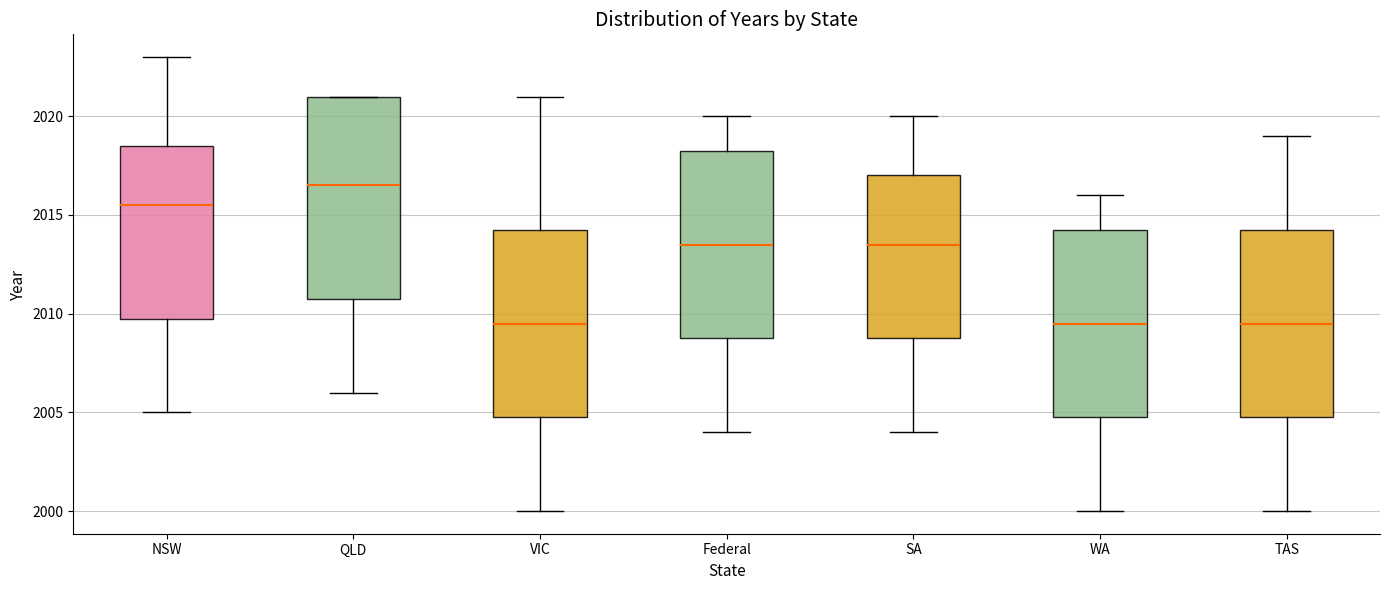

Reading left to right, transcribe this box plot: for each box, give where its median line is, the range the box spans, and where its two whiskers end, as read against the y-axis. The values are not printed on the chart, so give them approximately, as read against the axis.

NSW: median 2015.5, box 2010.0 to 2018.5, whiskers 2005.0 to 2023.0
QLD: median 2016.5, box 2011.0 to 2021.0, whiskers 2006.0 to 2021.0
VIC: median 2009.5, box 2005.0 to 2014.5, whiskers 2000.0 to 2021.0
Federal: median 2013.5, box 2009.0 to 2018.5, whiskers 2004.0 to 2020.0
SA: median 2013.5, box 2009.0 to 2017.0, whiskers 2004.0 to 2020.0
WA: median 2009.5, box 2005.0 to 2014.5, whiskers 2000.0 to 2016.0
TAS: median 2009.5, box 2005.0 to 2014.5, whiskers 2000.0 to 2019.0